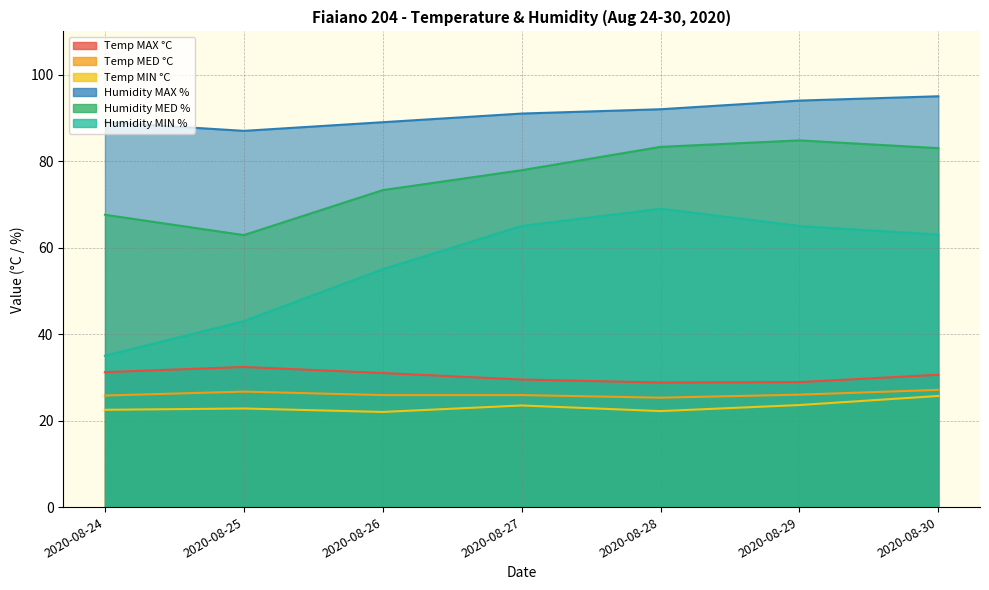

What is the maximum value for Temp MIN °C?

25.7